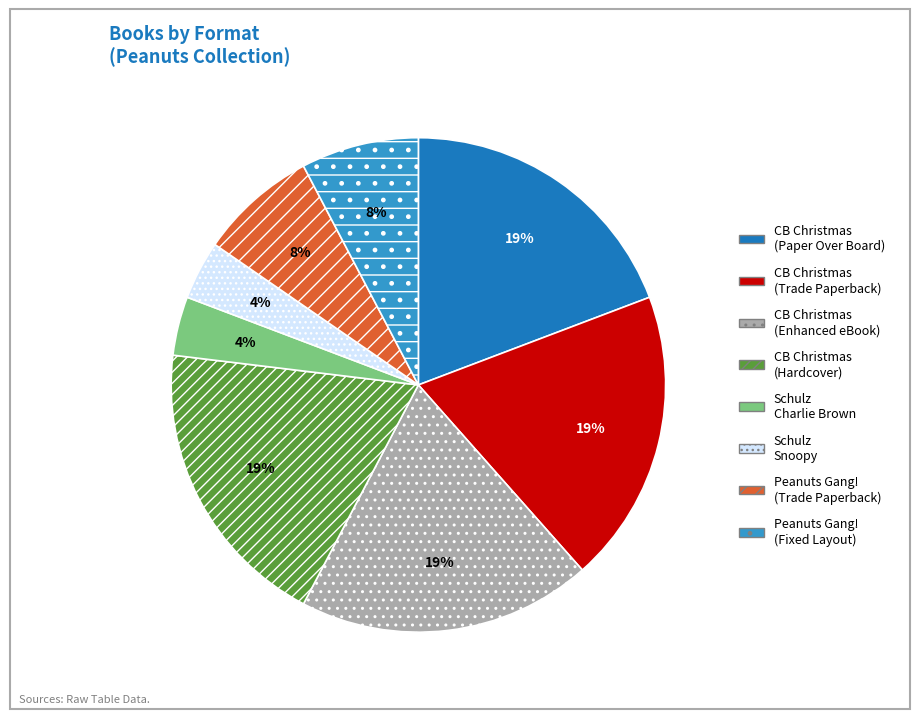

Does any single category account for the majority?

No